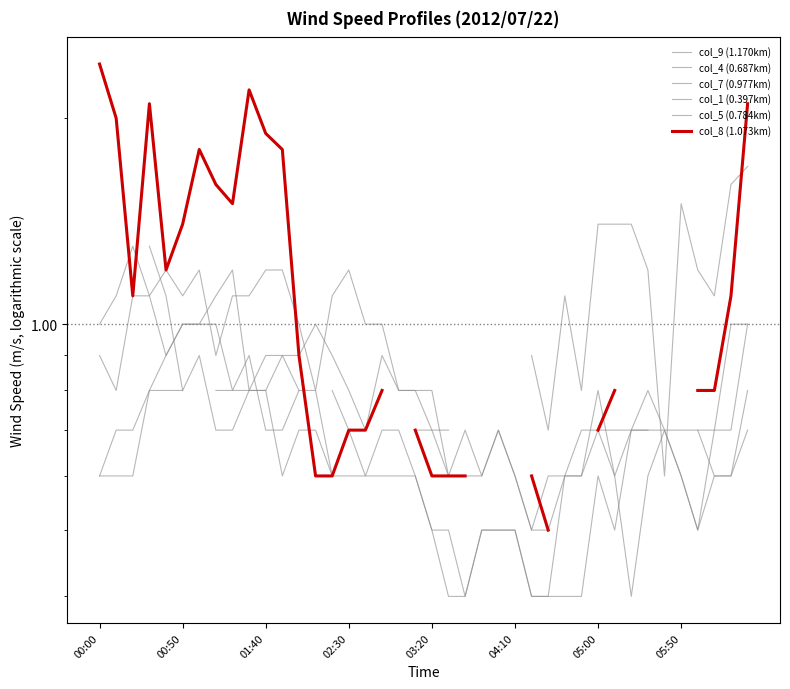

How many values in the col_9 (1.170km) series exceed 0?

30